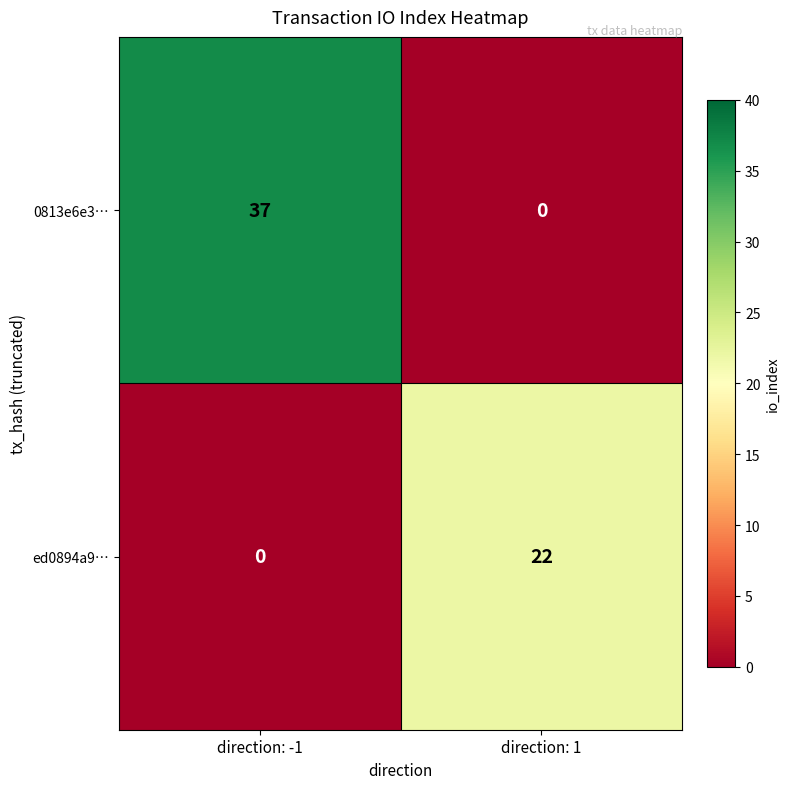

What is the difference between the highest and lowest values at direction: -1?

37